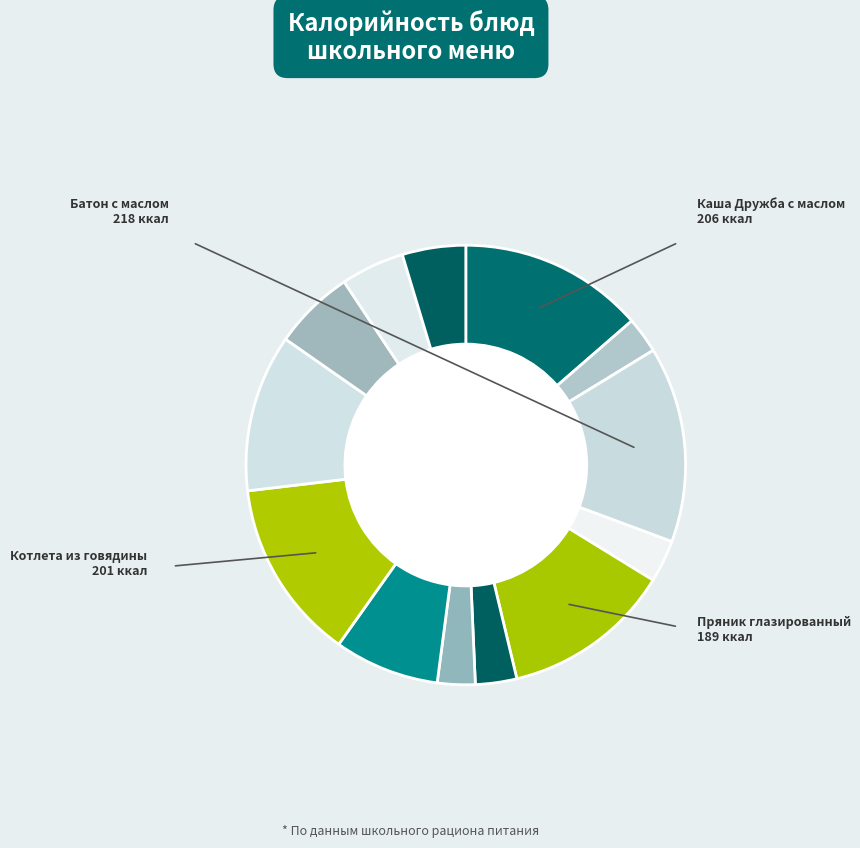

Rank the categories by value from highest to lowest.

Батон с маслом, Каша Дружба с маслом, Котлета из говядины, Пряник глазированный, Рис припущенный, Борщ со сметаной, Хлеб пшеничный, Хлеб ржаной (обед), Компот из сухофруктов, Хлеб ржаной (завтрак), Груша, Салат из свеклы, Какао с молоком